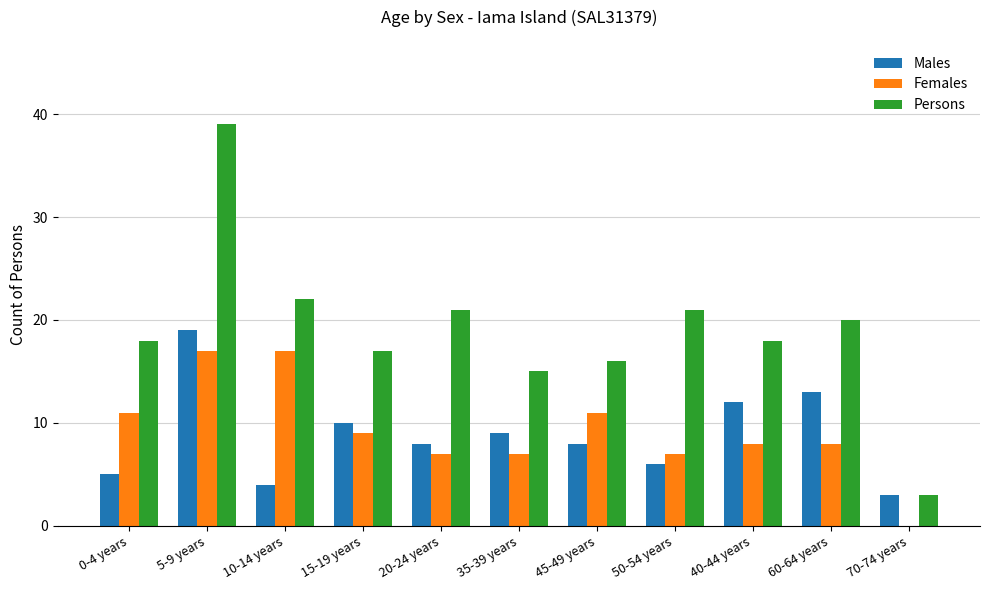

What is the sum of all Males values?

97